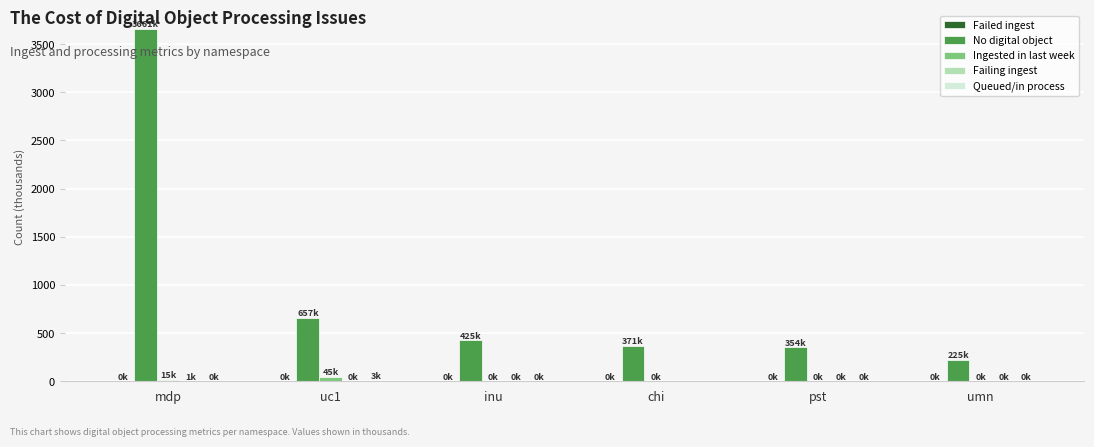

At which category is the sum across all series the highest?

mdp